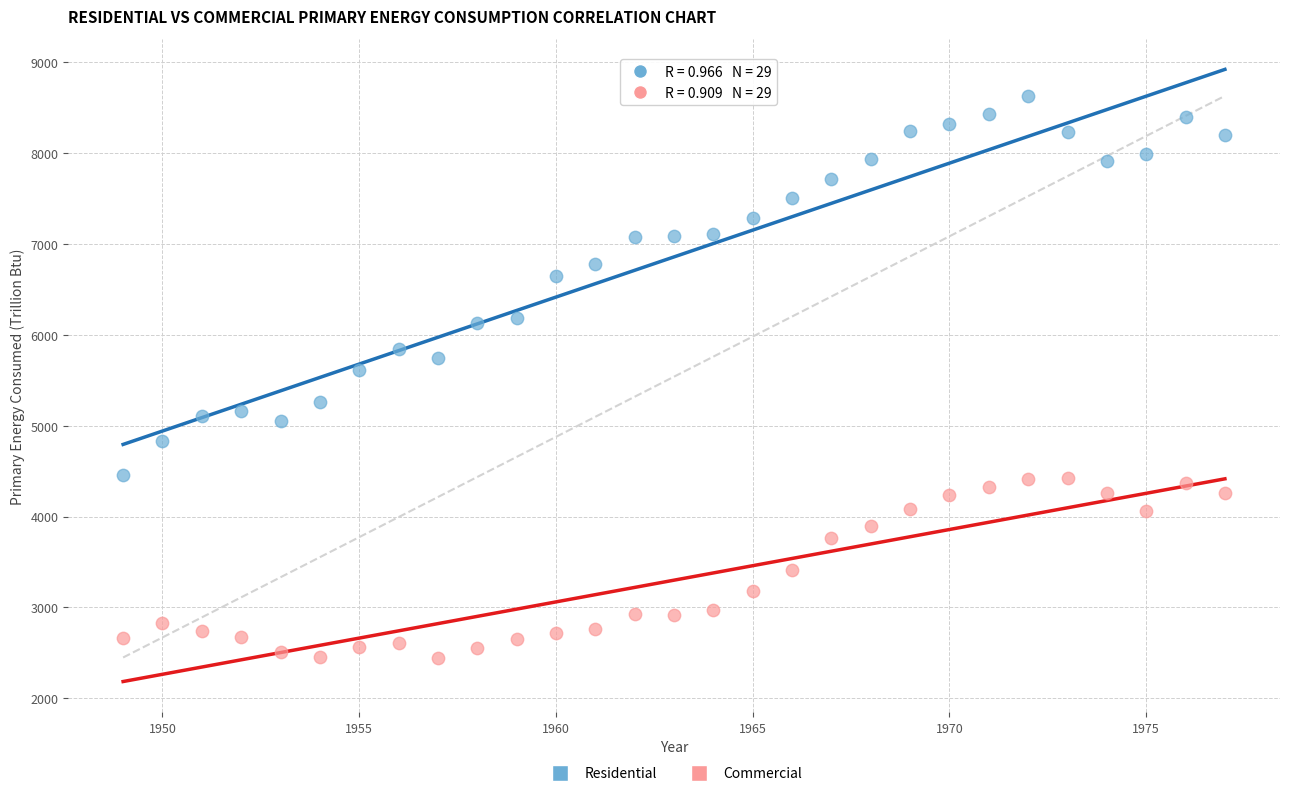

Across all data points, what is the range of Y values (max minus min)?

6178.8